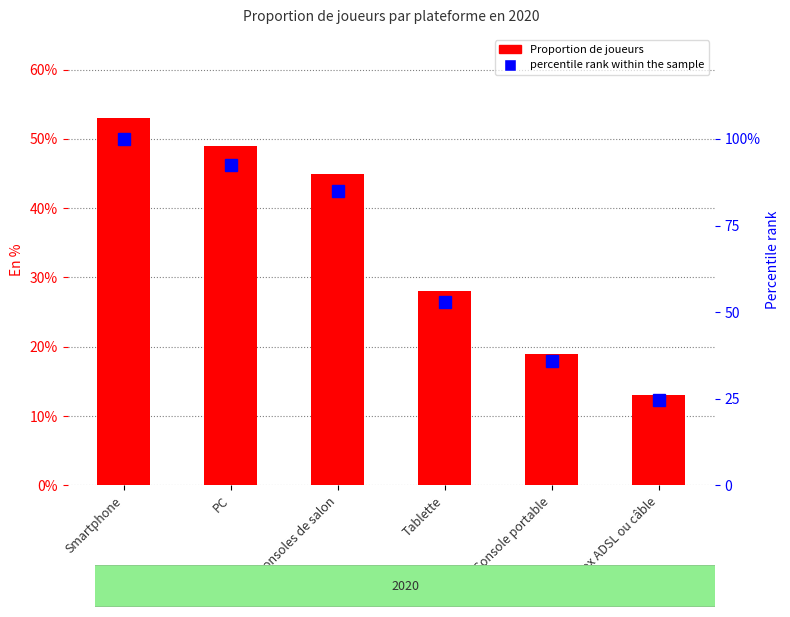

What are all the series names shown in the legend?

Proportion de joueurs, percentile rank within the sample